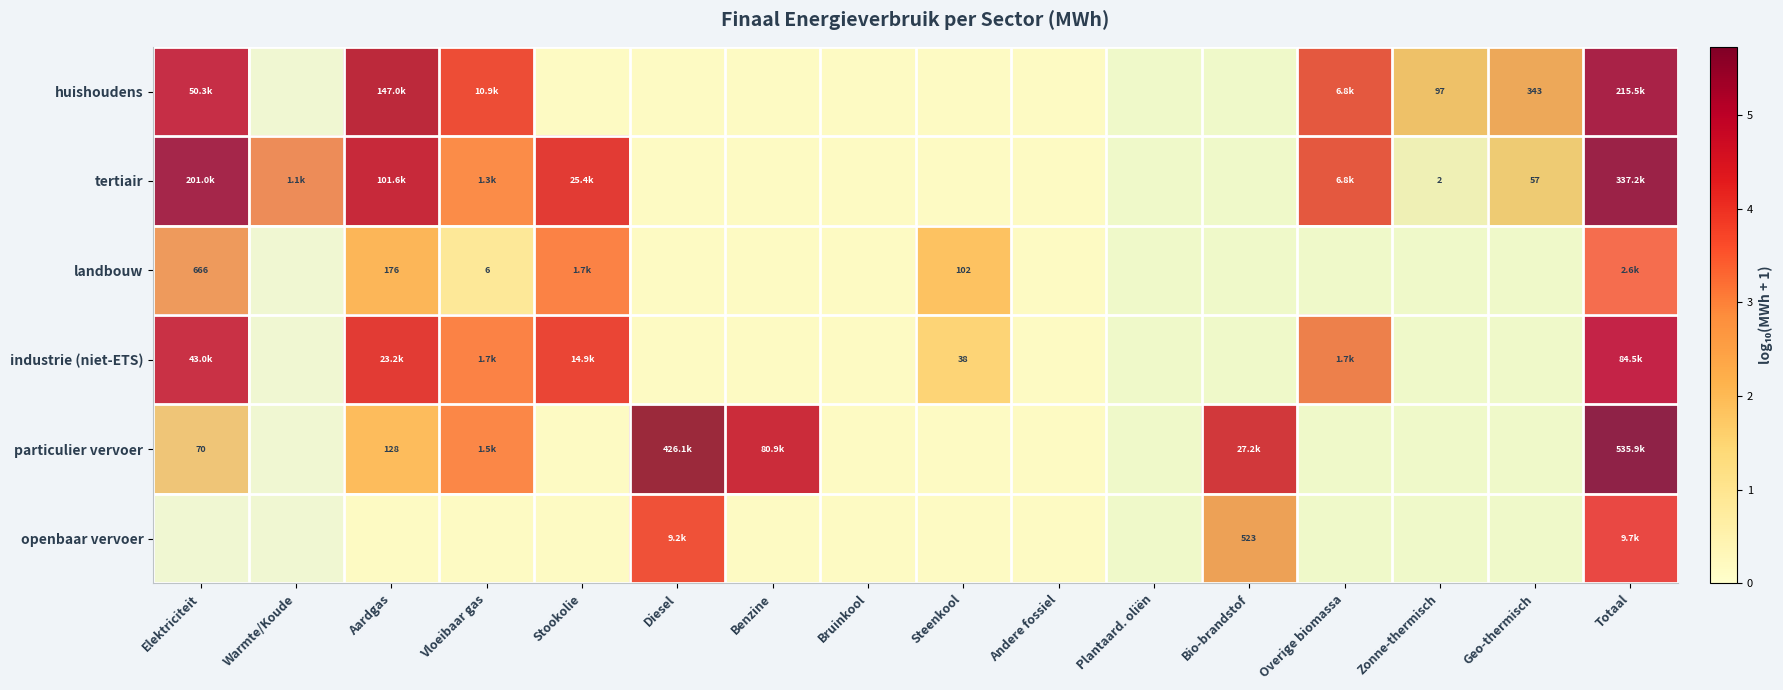

What is the average value of the openbaar vervoer series?

0.7